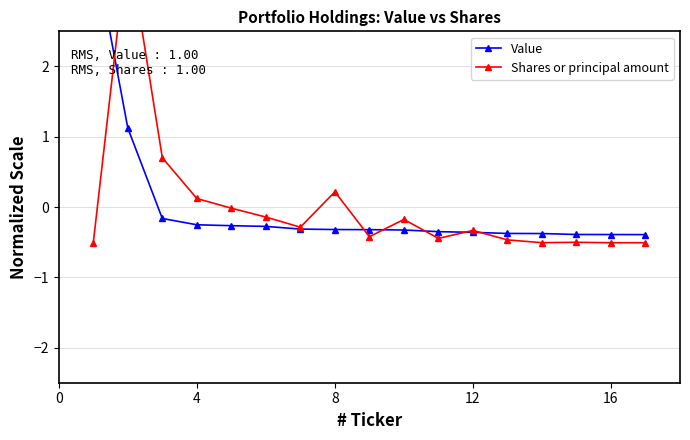

The value of Shares or principal amount at 5 is -0.0. True or false?

False